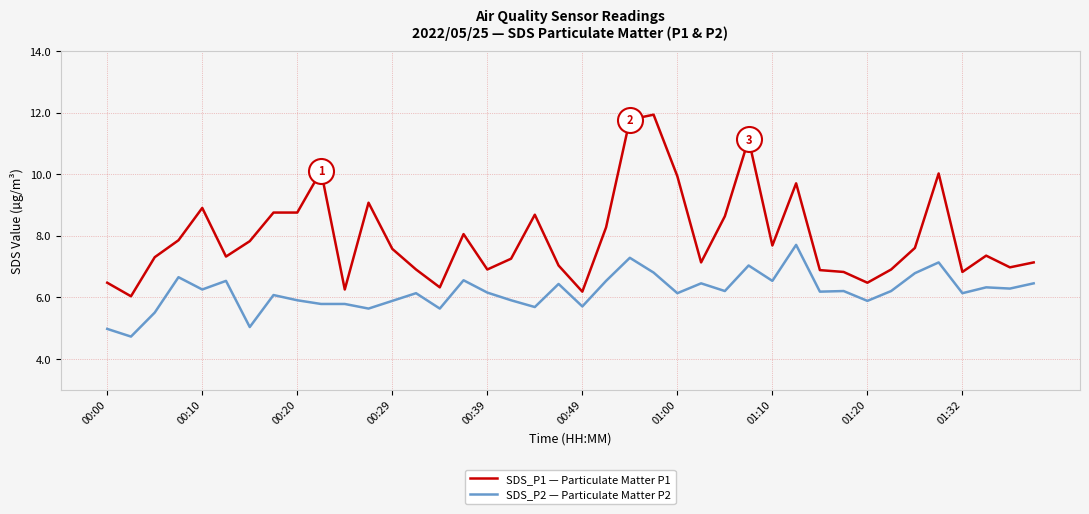

Which series has the largest total across all categories?

SDS_P1 — Particulate Matter P1